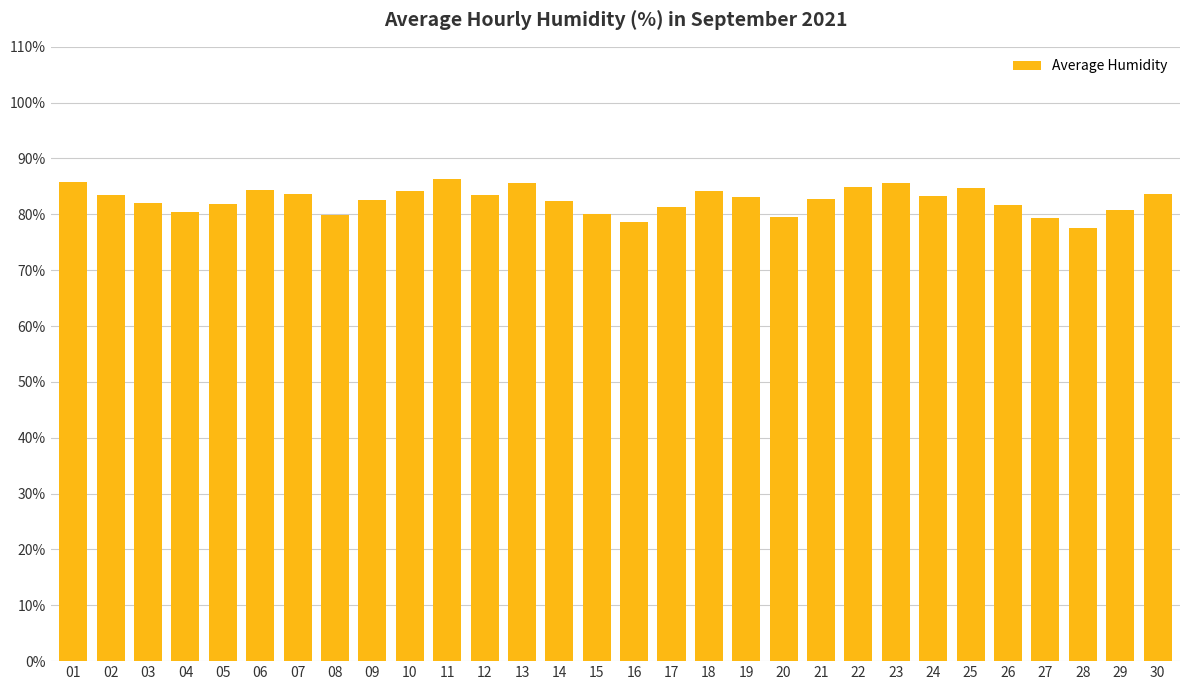

The value at 09 is 82.6. True or false?

True